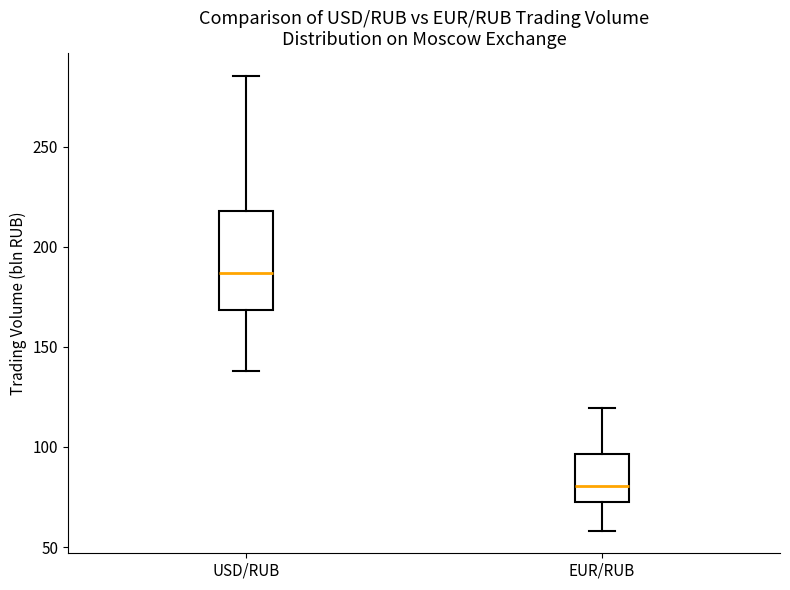

Where does the median line of the box for USD/RUB sit on the y-axis? The values are not printed on the chart, so give them approximately, as read against the axis.

185